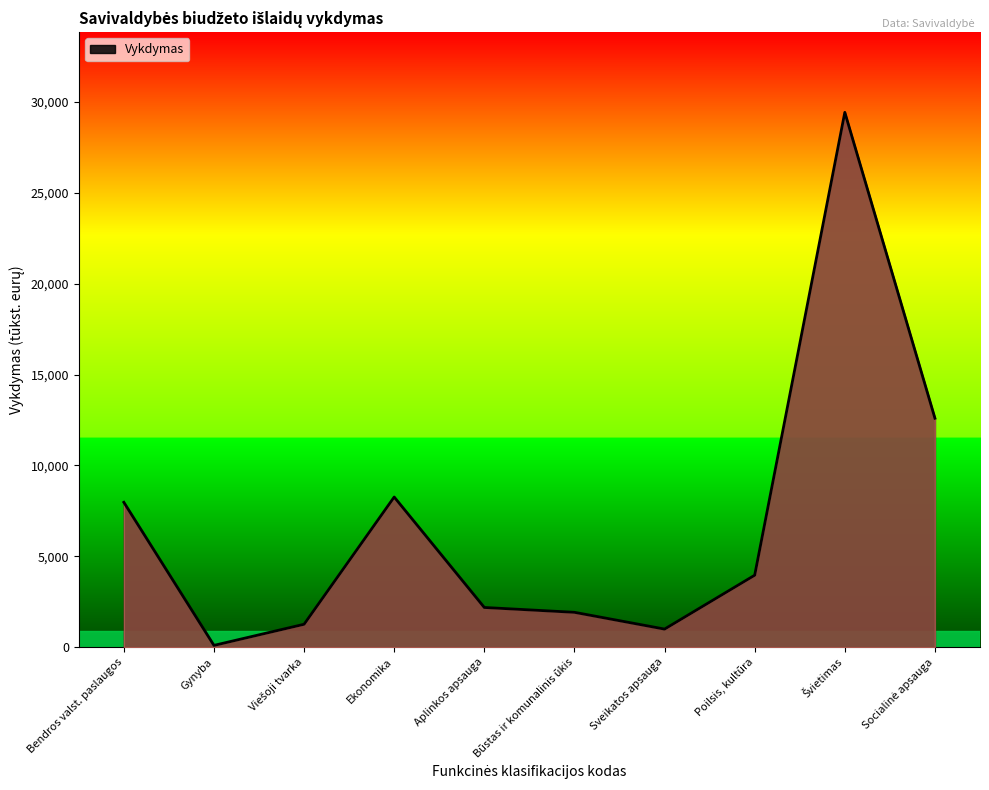

True or false: the data shows 3509.3 at Aplinkos apsauga.

False